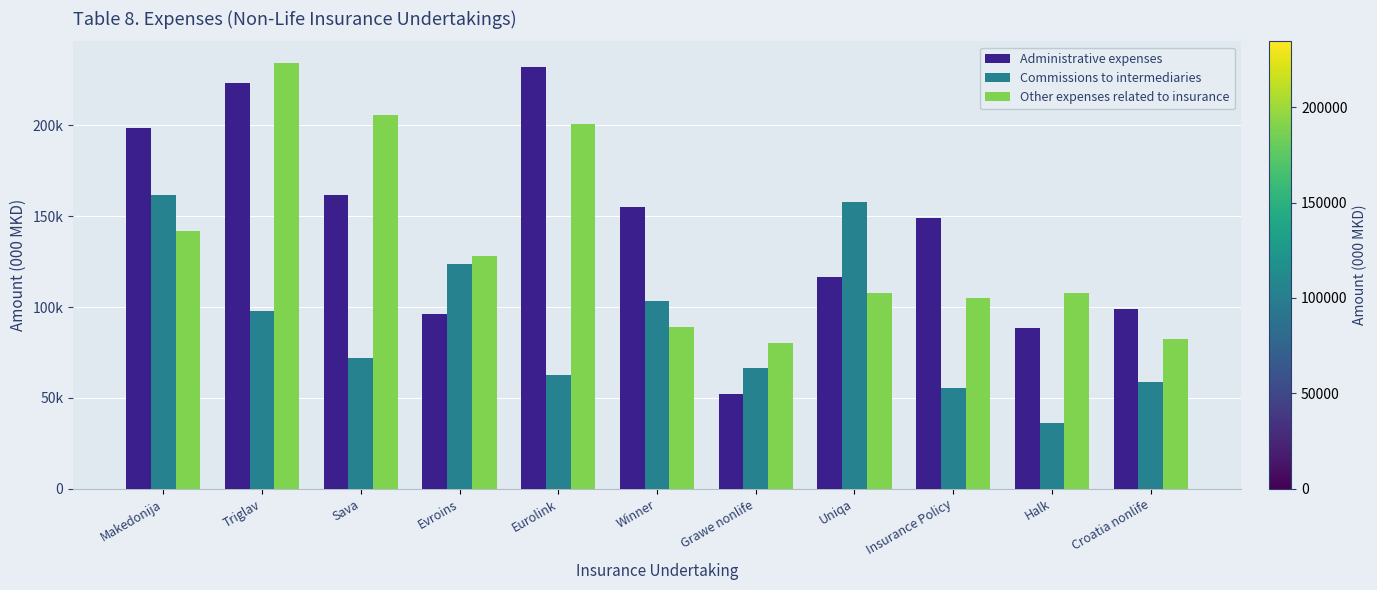

What is the total value across all series at Winner?

347643